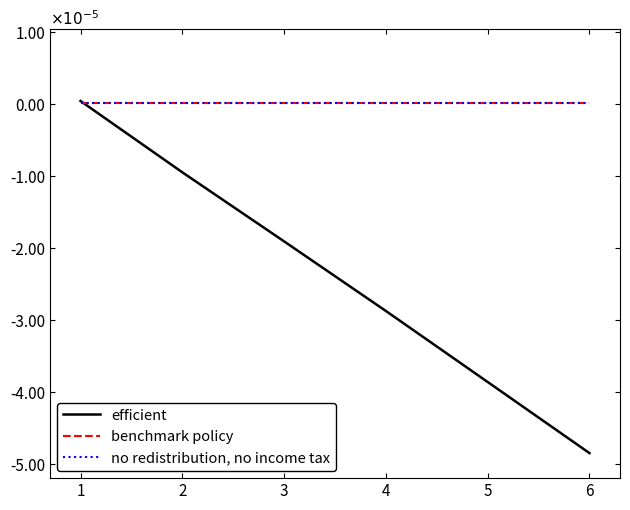

At which label does efficient reach its minimum?

6